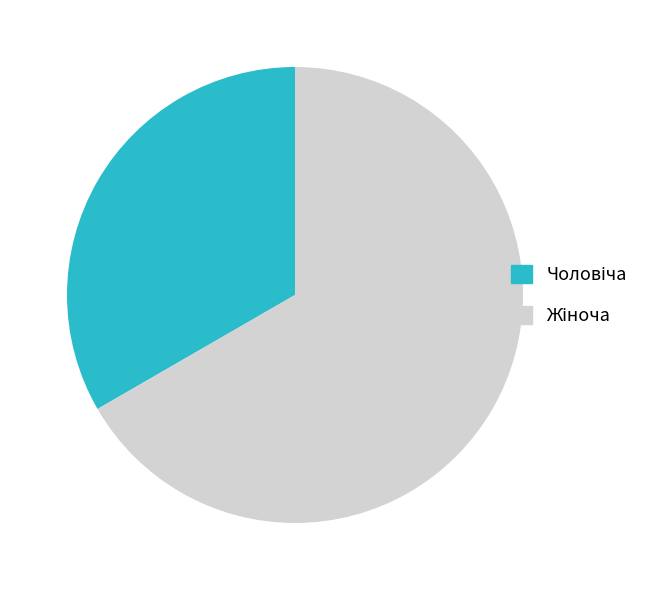

Is there any slice that represents more than half of the pie?

Yes